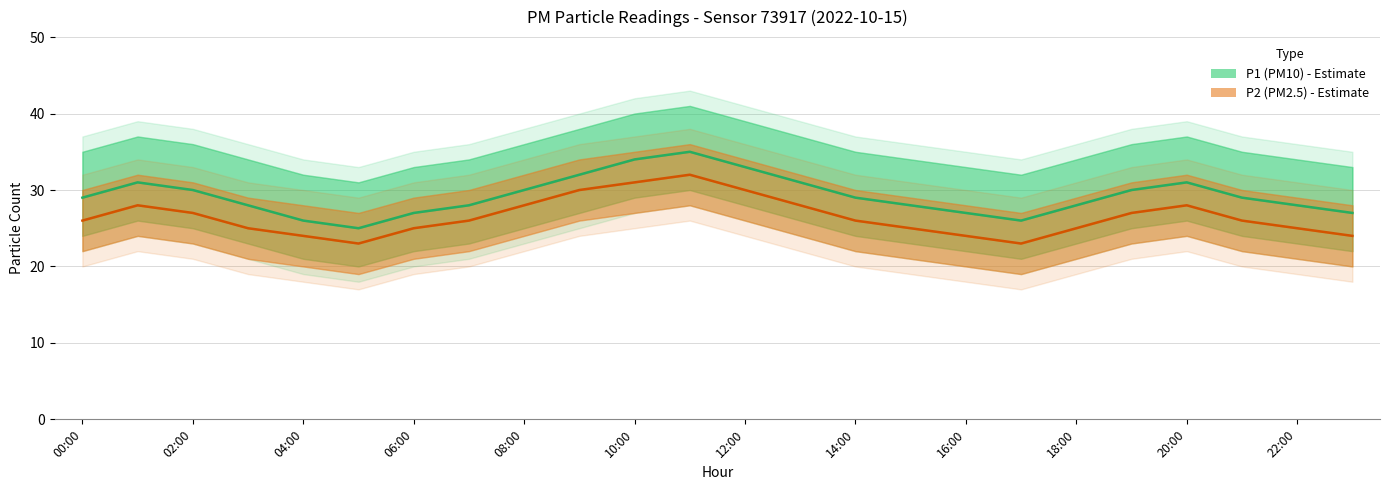

True or false: P1 (PM10) has a value of 41 at 14:00.

False